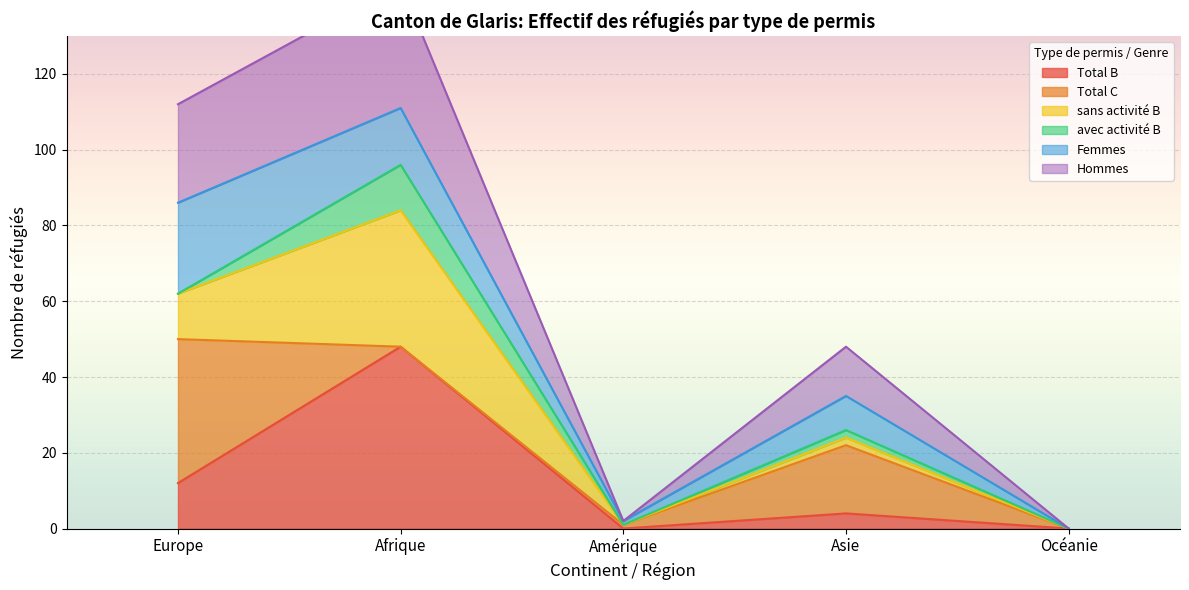

At which category does the chart reach its peak across all series?

Total Général